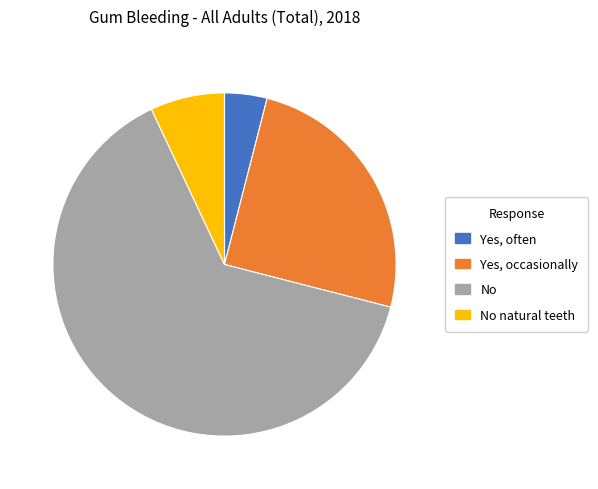

Does any single category account for the majority?

Yes